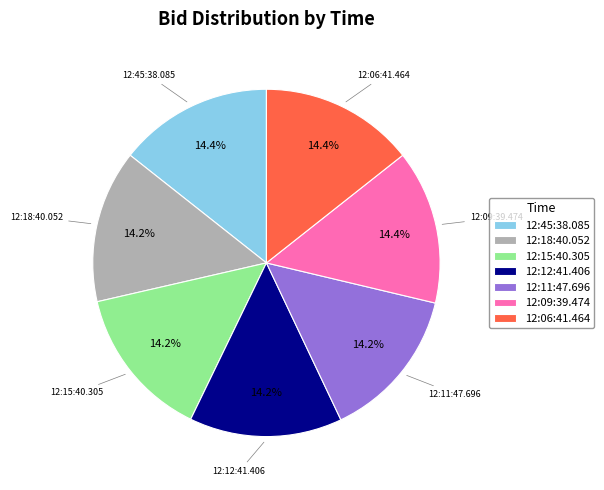

Does any single category account for the majority?

No